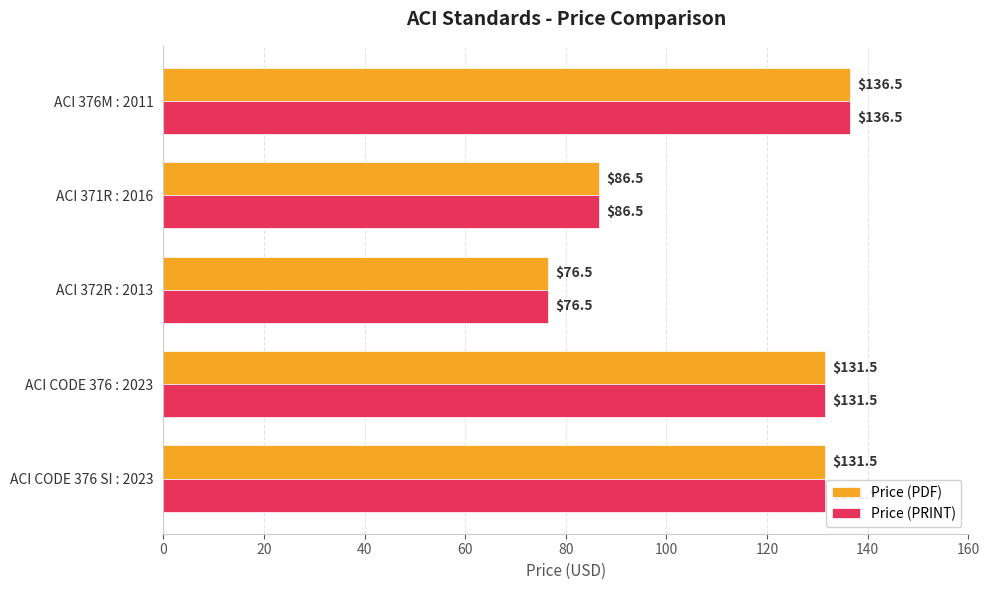

At how many categories does at least one series exceed 78?

4